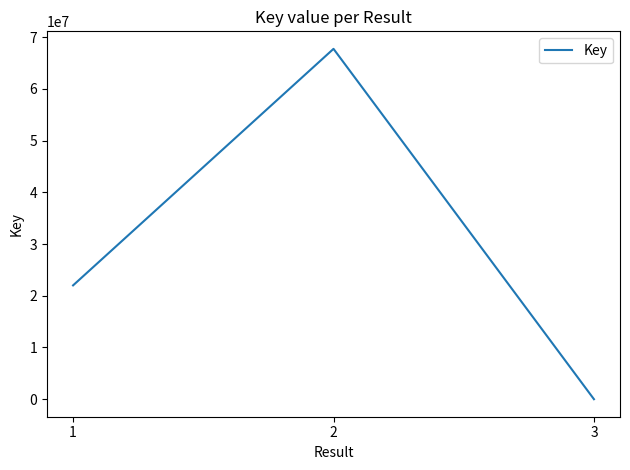

What is the difference between the values at 1 and 3?

22010674